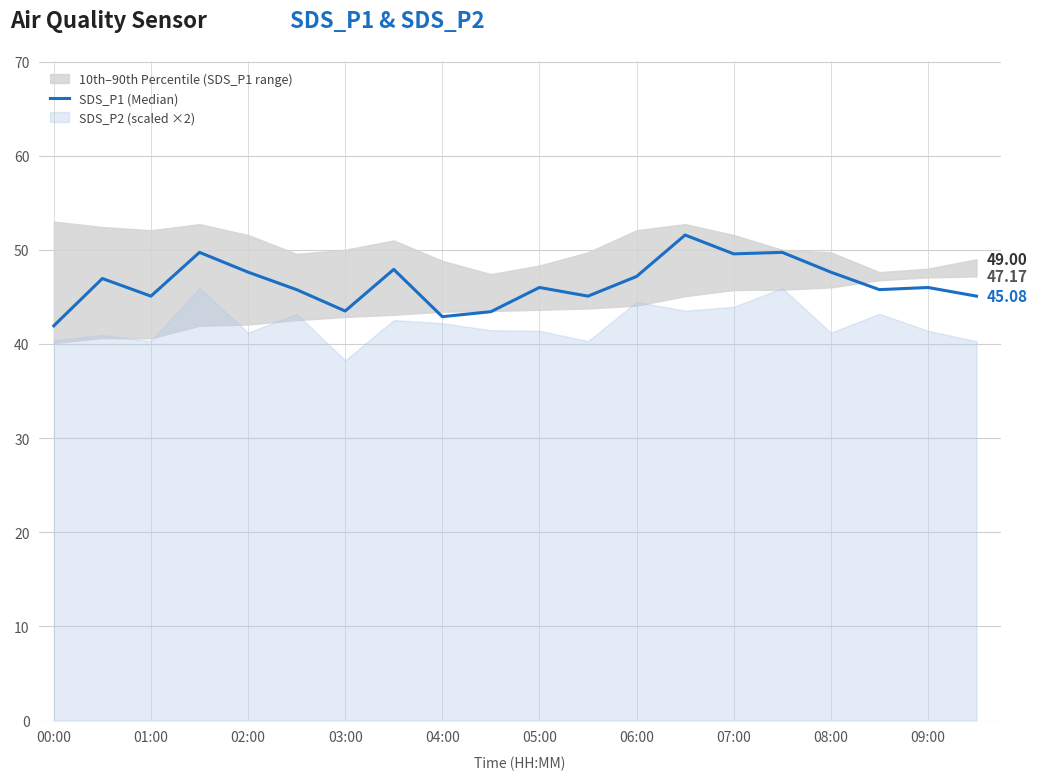

Is it true that the value at 09:00 is 29.4?

False